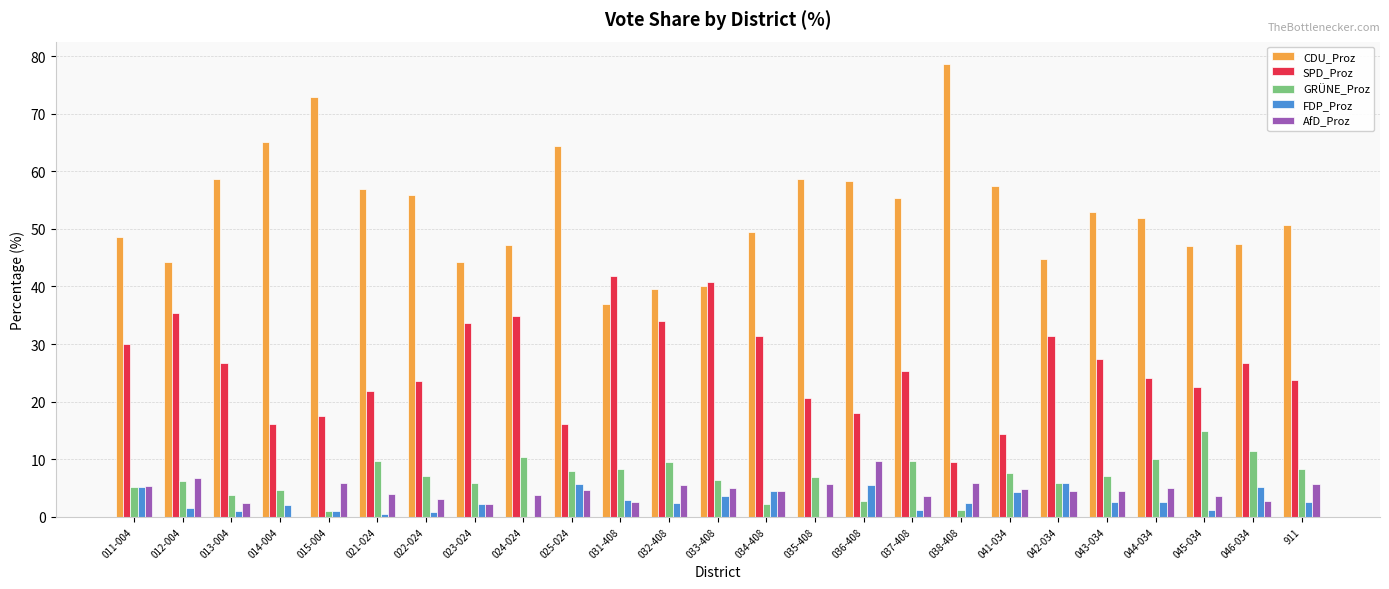

What is the average value of the AfD_Proz series?

4.5